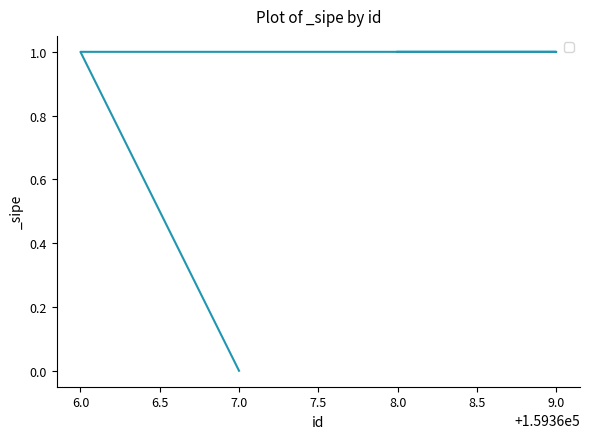

Approximately how many times larger is the value at 6.0 compared to 8.0?

1.0